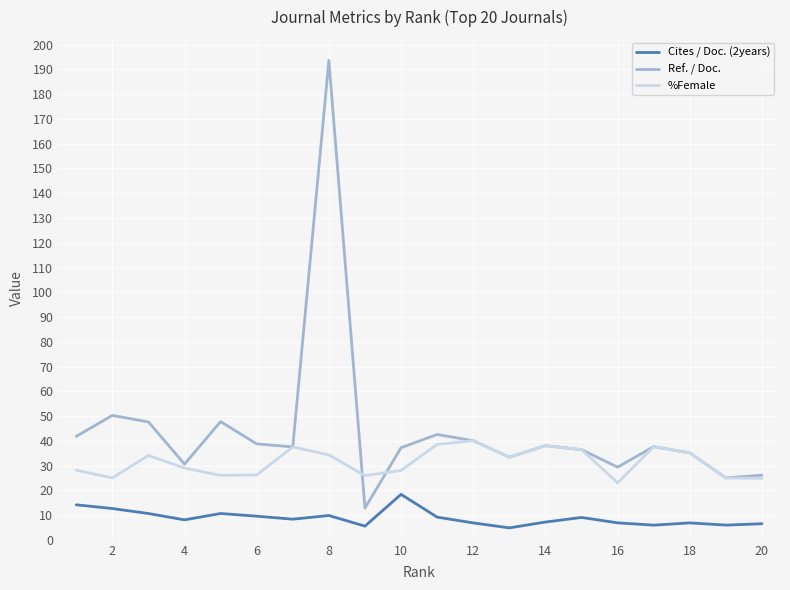

True or false: Cites / Doc. (2years) and Ref. / Doc. cross at least once.

False